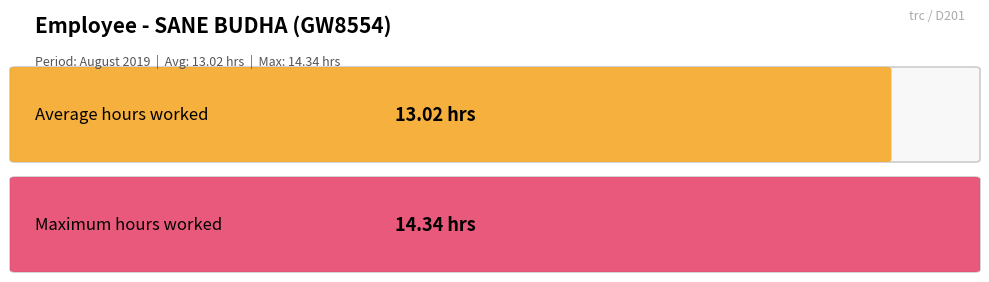

How many distinct data groups are displayed?

2